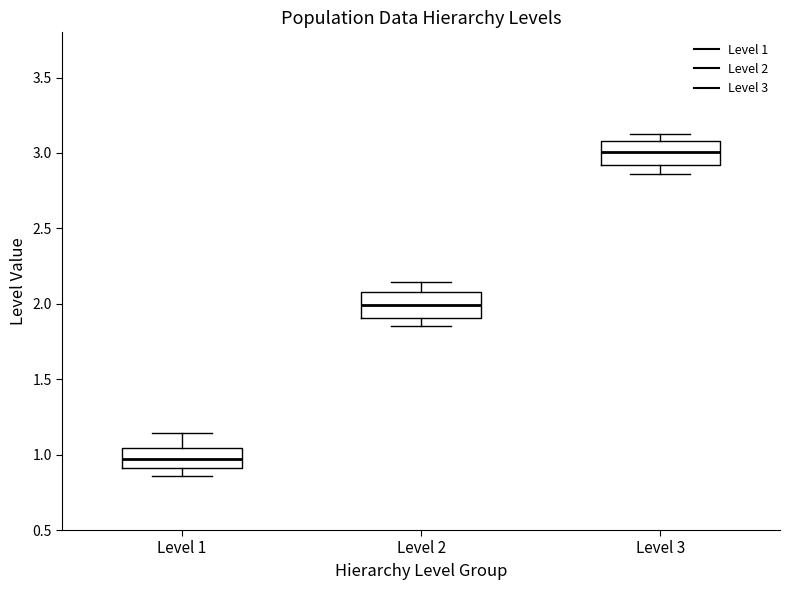

Reading left to right, read every box against the y-axis: the position of its median line, the range the box covers, and the ends of its whiskers. The values are not printed on the chart, so give them approximately, as read against the axis.

Level 1: median 0.95, box 0.90 to 1.05, whiskers 0.85 to 1.15
Level 2: median 2.00, box 1.90 to 2.10, whiskers 1.85 to 2.15
Level 3: median 3.00, box 2.90 to 3.10, whiskers 2.85 to 3.15